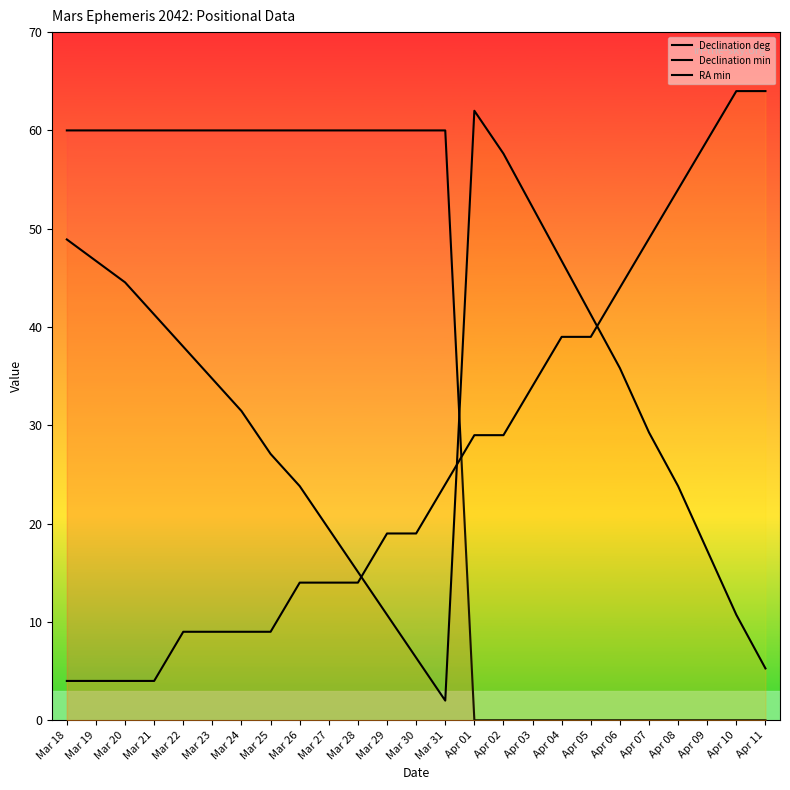

Where is Declination min nearest to the value 32?

Mar 24